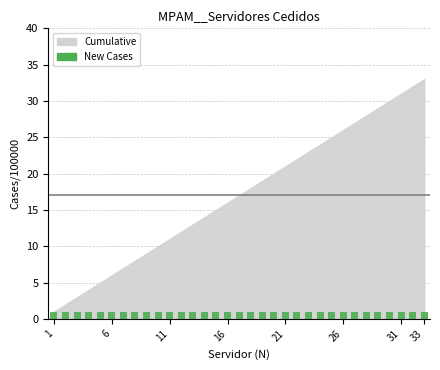

What is the greatest value displayed?

33